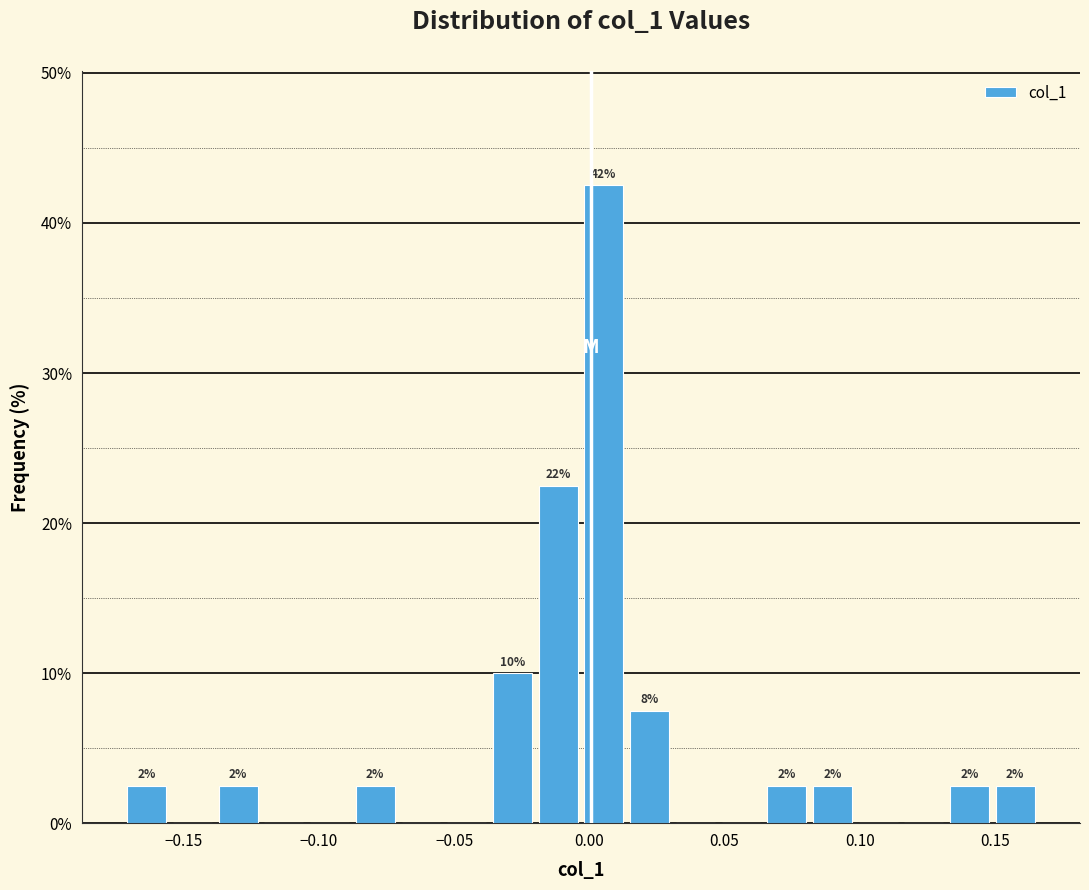

Read against the x-axis, roughly where is the centre of the tallest bar?

0.005